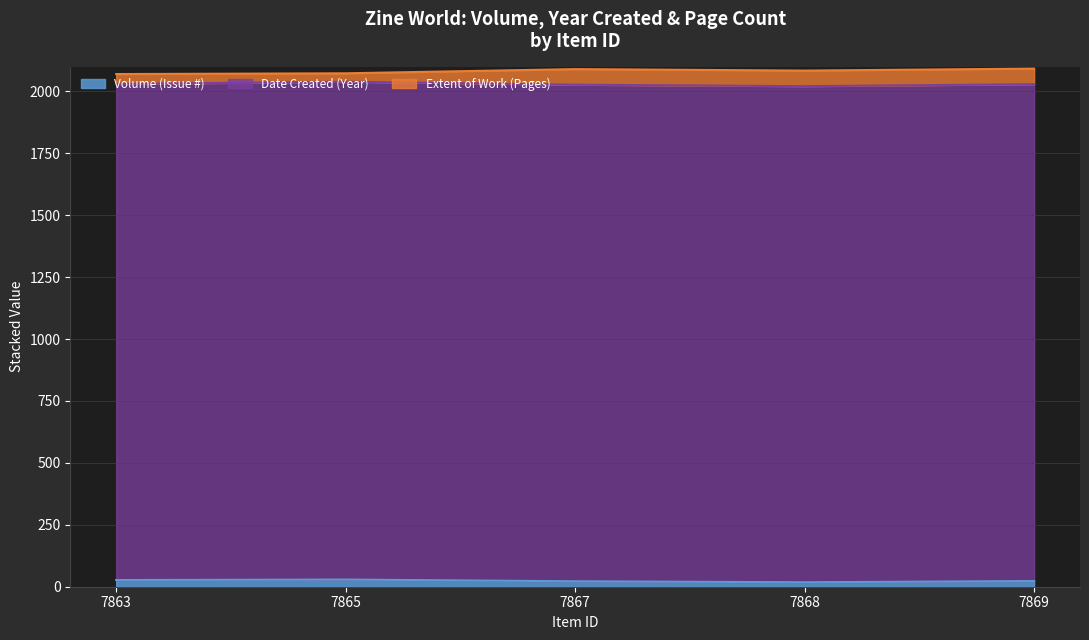

What is the difference between the maximum and minimum values in the Date Created (Year) series?

7